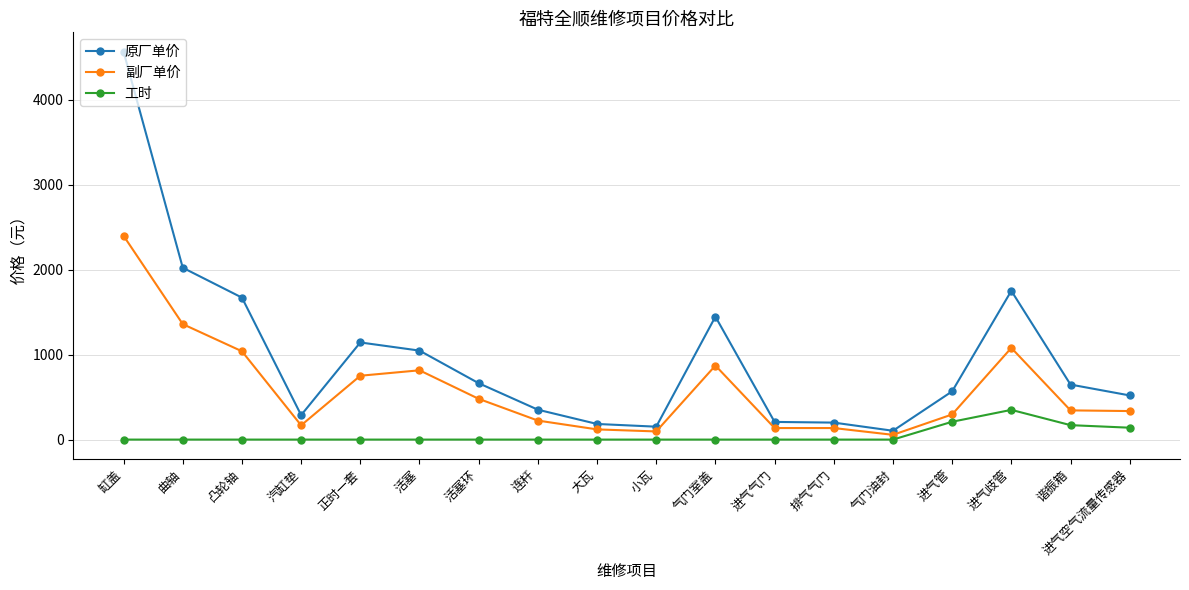

In 工时, how many points are higher than both neighbors (excluding endpoints)?

1